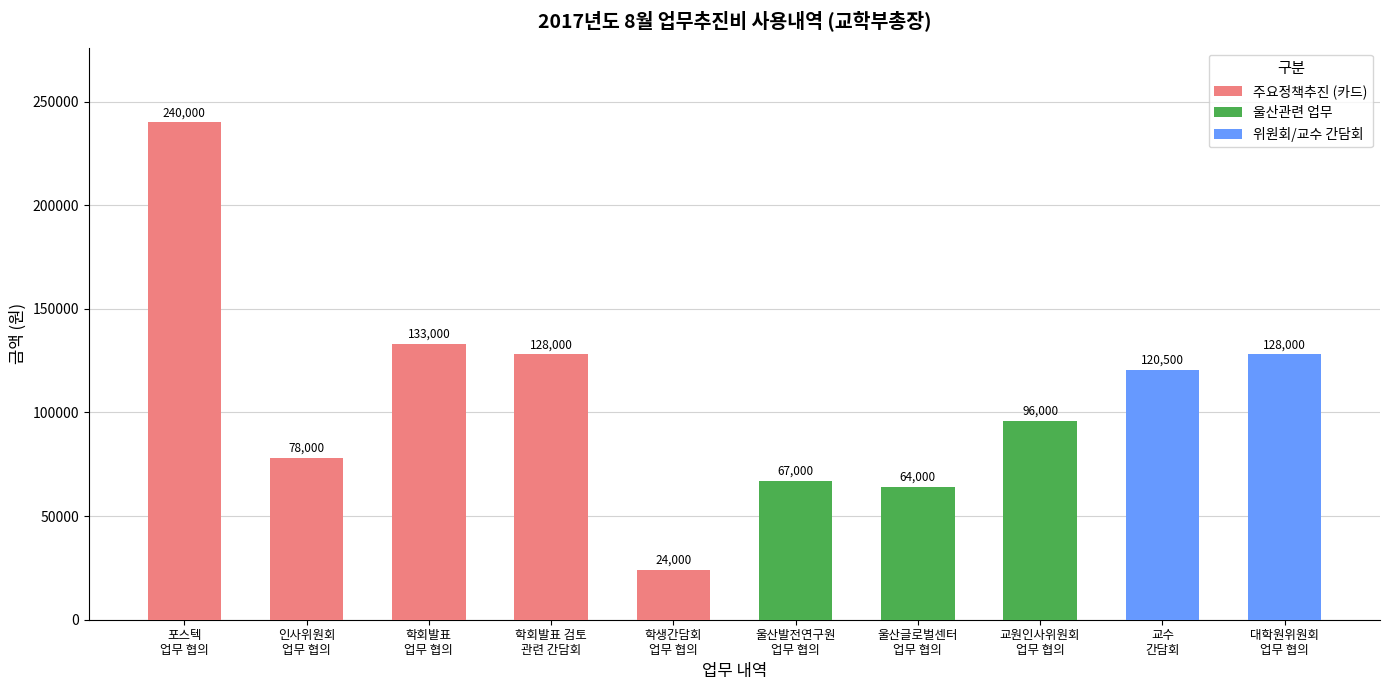

Approximately how many times larger is the value at 학생간담회
업무 협의 compared to 울산발전연구원
업무 협의?

0.4